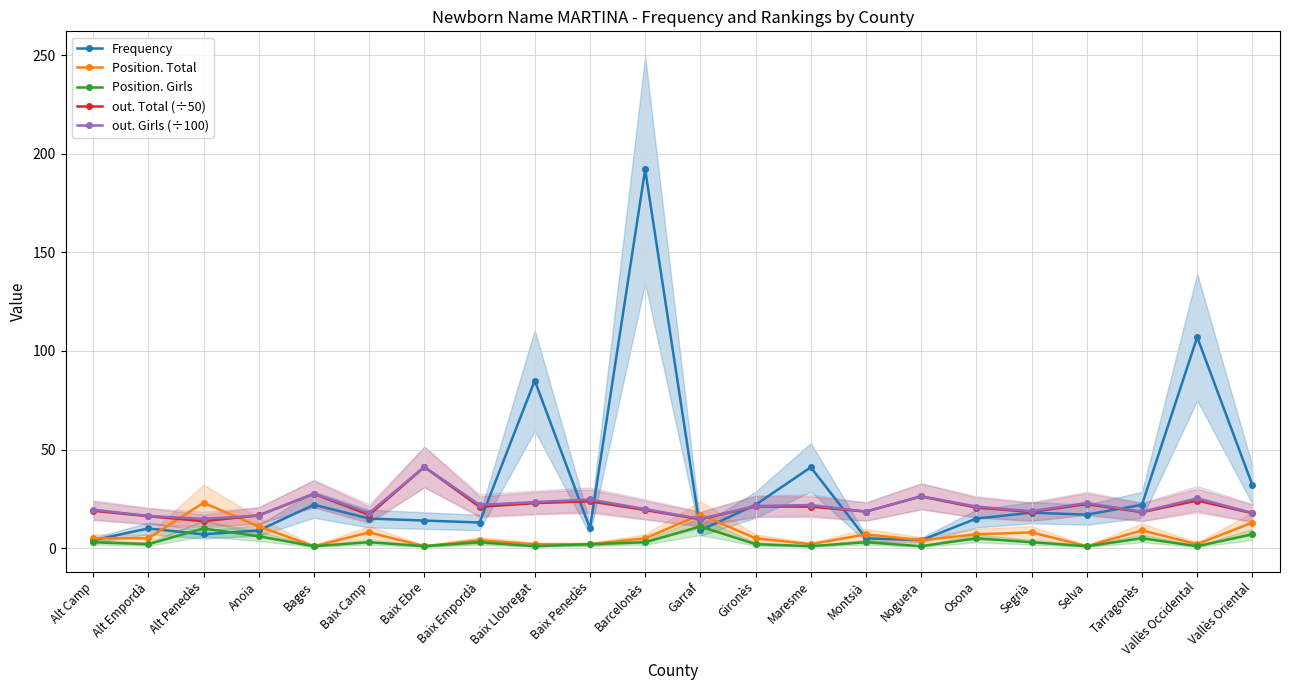

What is the minimum value shown in the chart?

1.0